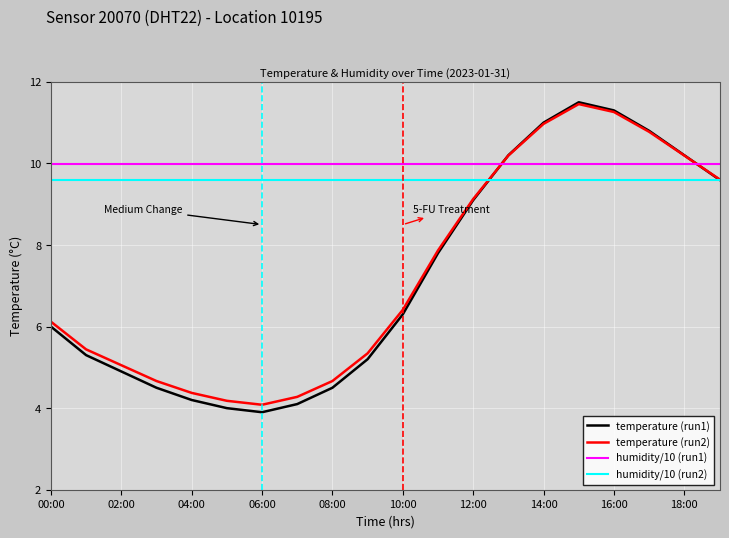

Which series has the widest spread of values?

temperature (run1)